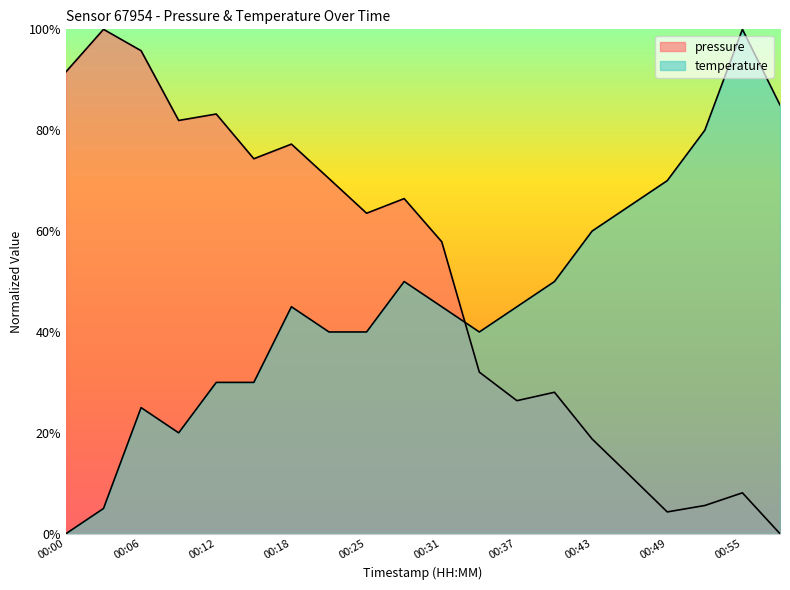

Count the number of categories in the chart.

20